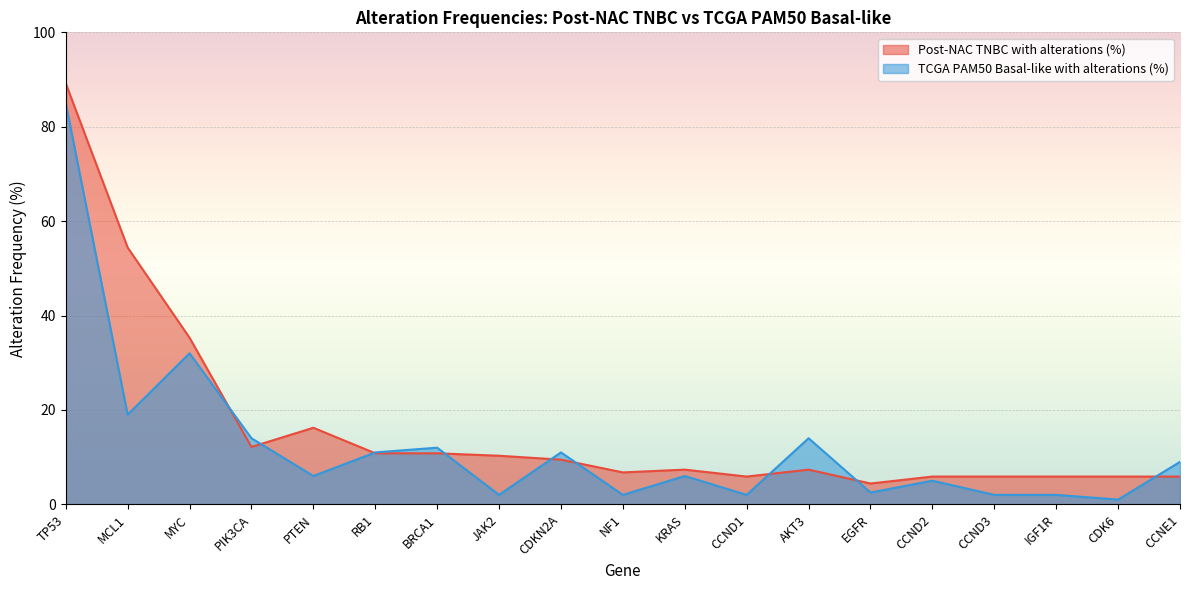

What is the label of the 11th point from the right?

CDKN2A